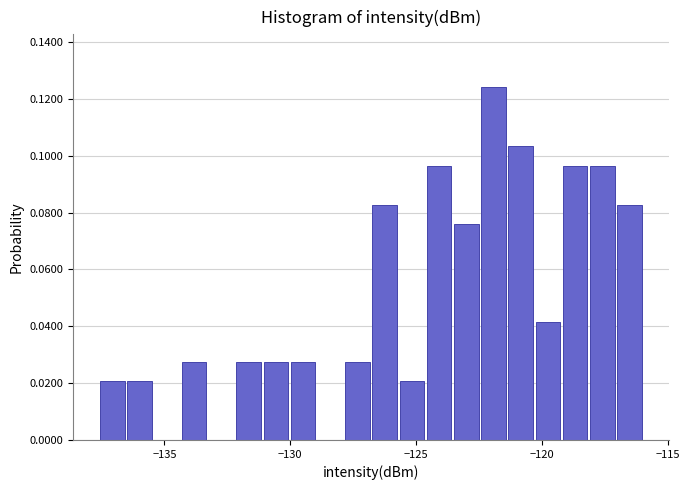

Read against the x-axis, roughly where is the centre of the tallest bar?

-122.0